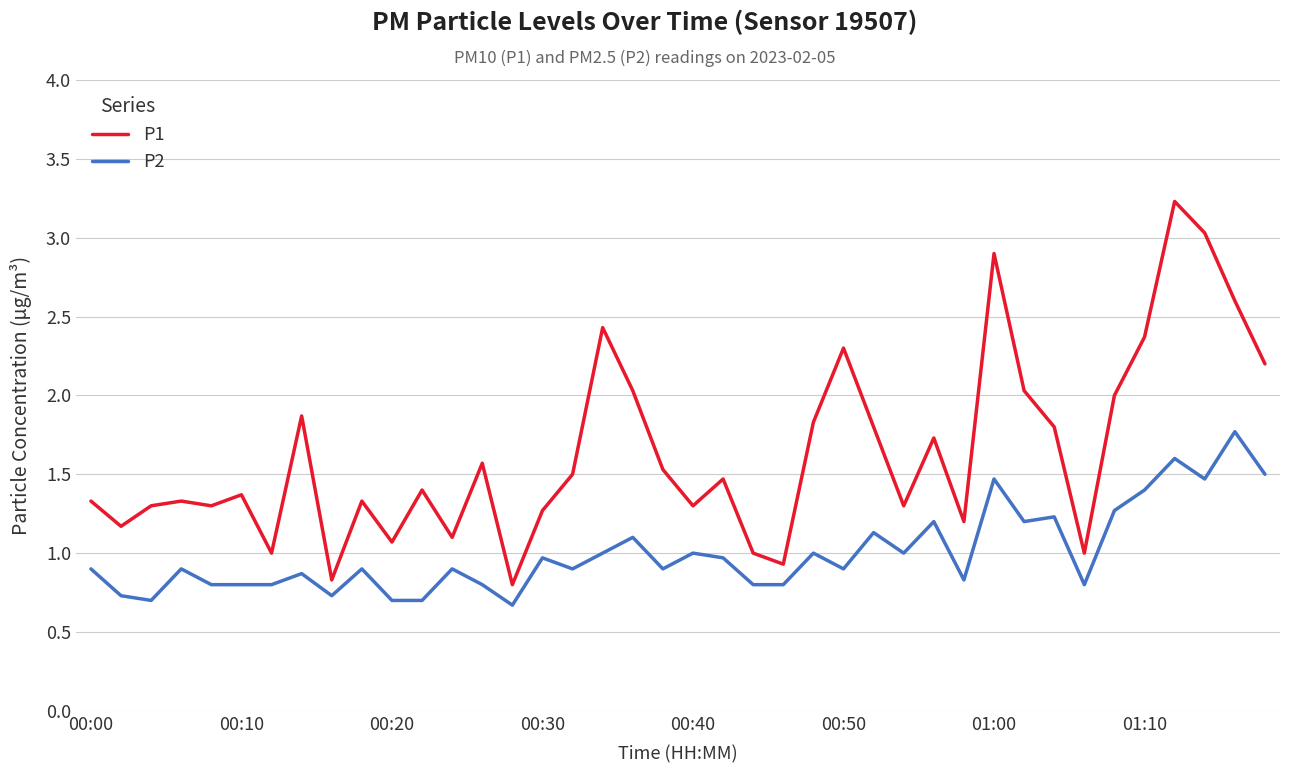

What is the maximum value shown in the chart?

3.2